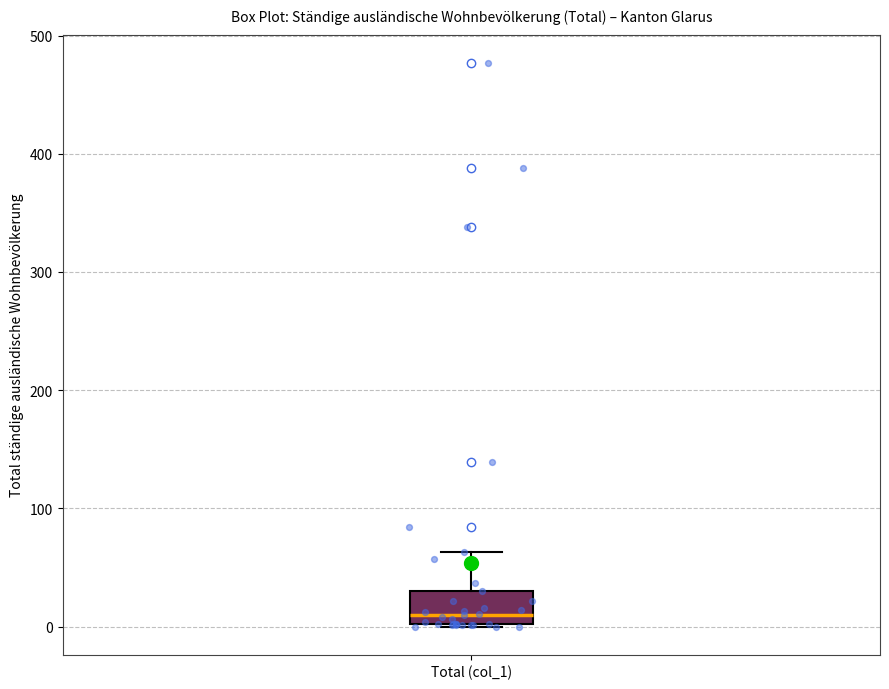

Where is the upper edge of the box for Total (col_1) on the y-axis? The values are not printed on the chart, so give them approximately, as read against the axis.

30